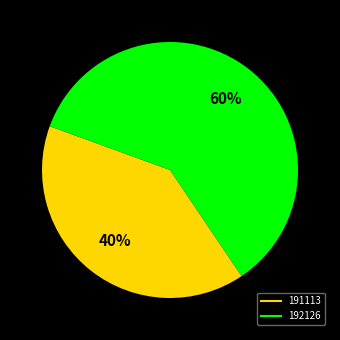

To the nearest percent, what is the difference between the largest and smallest slice percentages?

20%